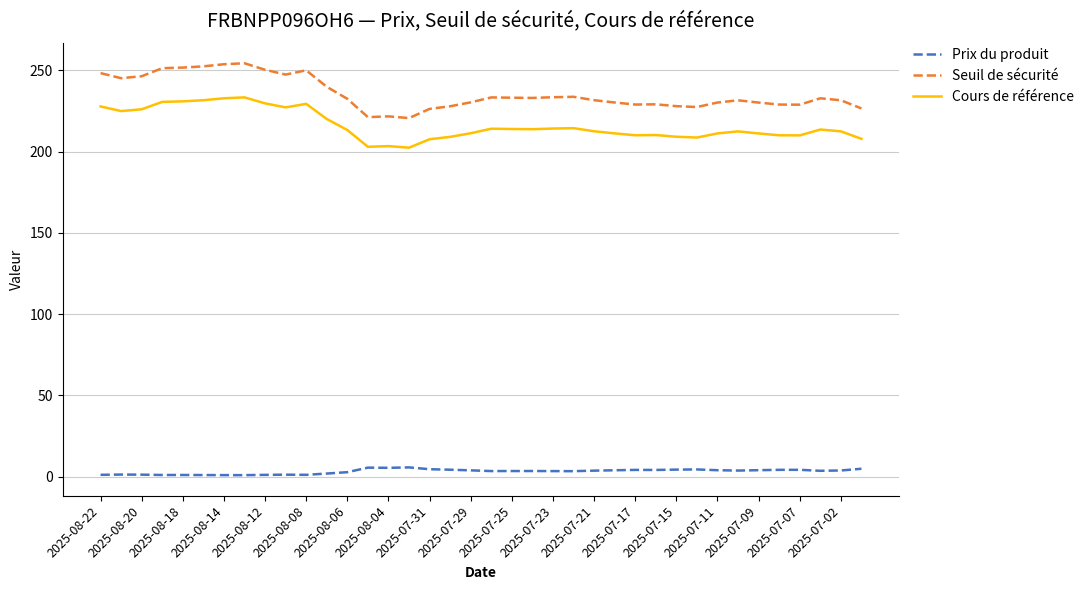

Rank the series by their maximum value, from lowest to highest.

Prix du produit, Cours de référence, Seuil de sécurité